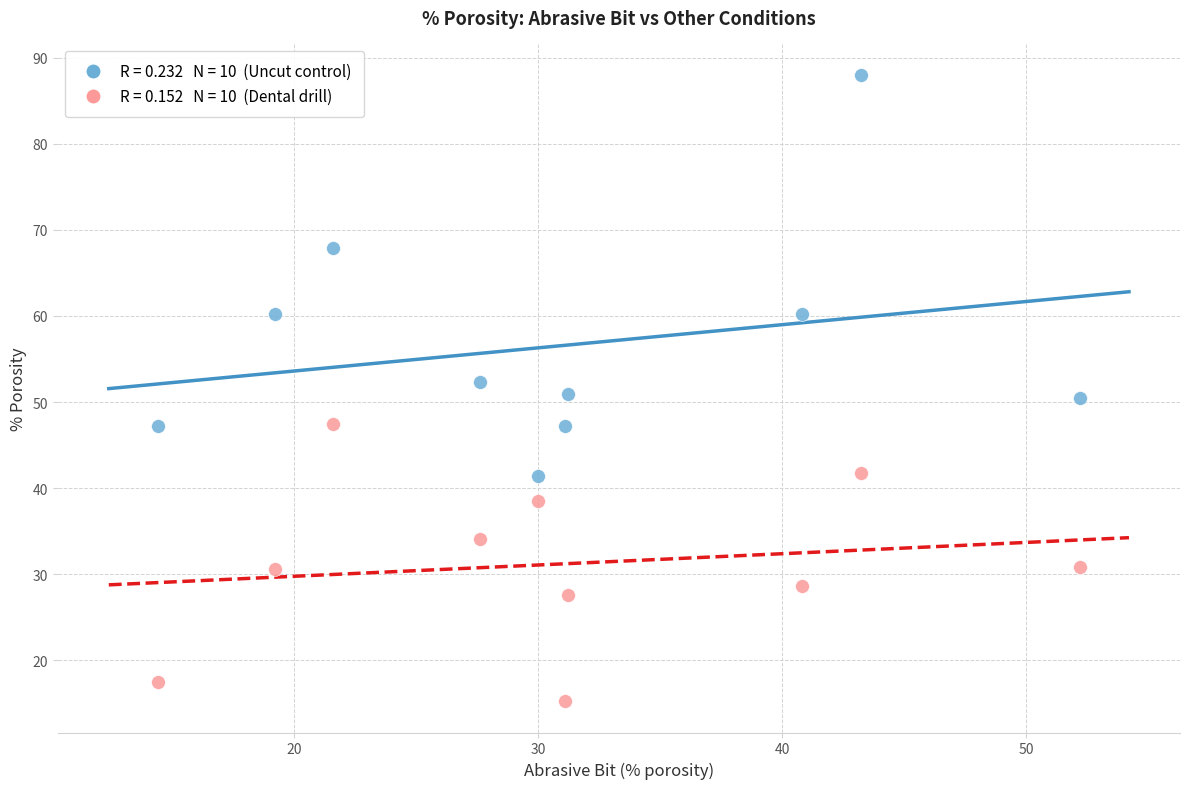

Across all data points, what is the range of X values (max minus min)?

37.8